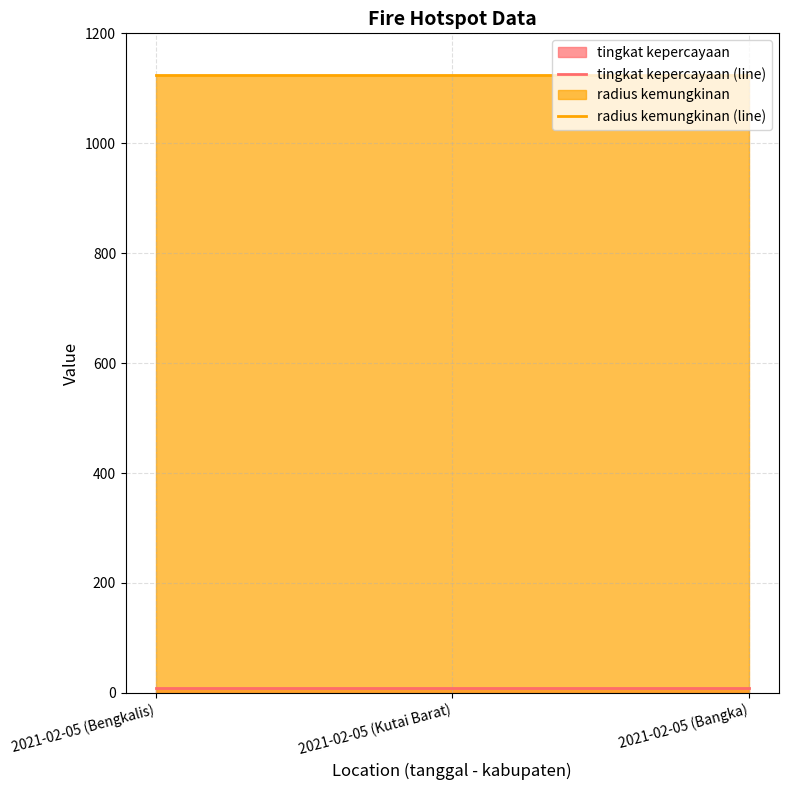

What is the total value across all series at 2021-02-05 (Bengkalis)?

1133